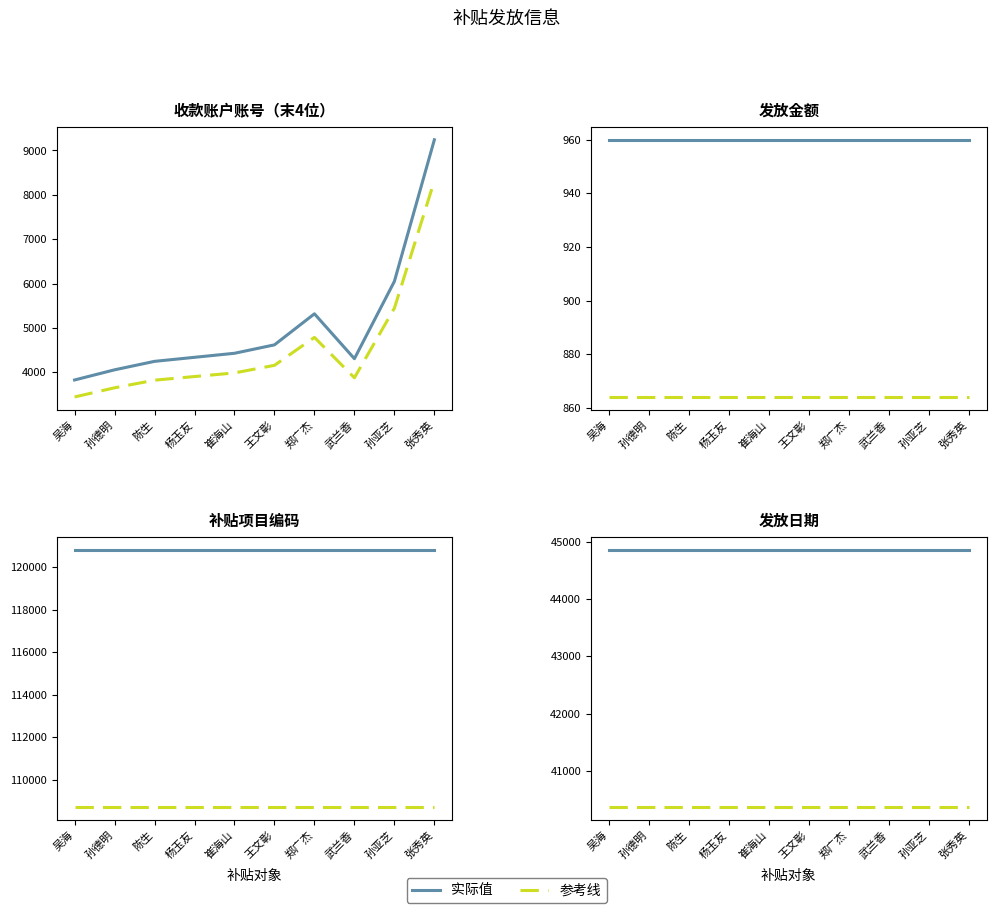

Does the chart display data point markers on the line(s)?

No